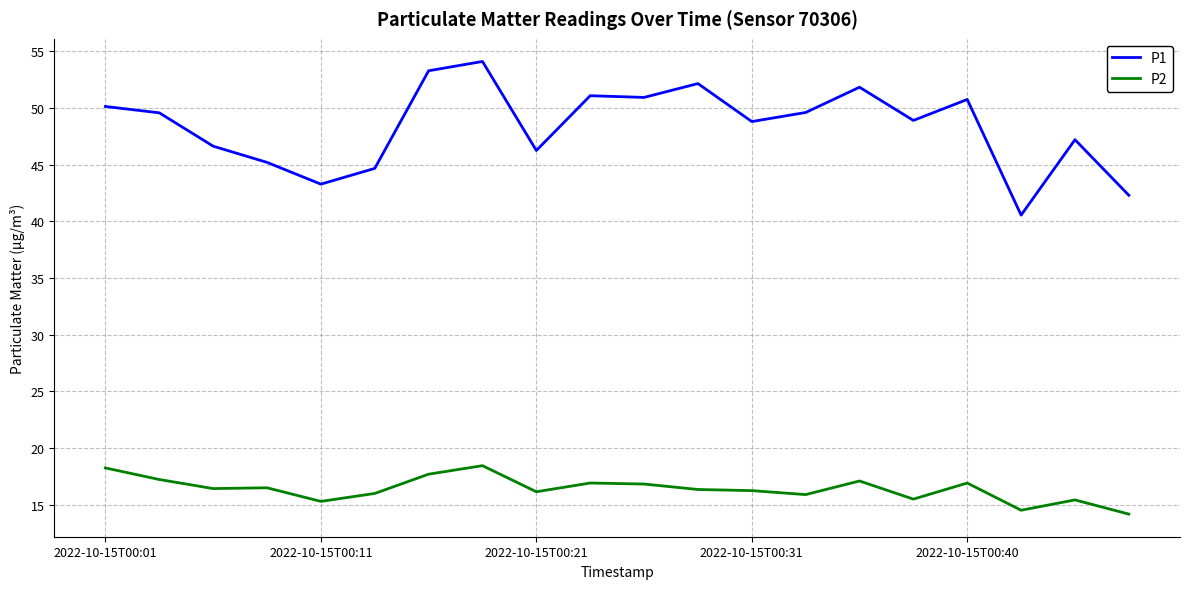

How many lines are shown in the chart?

2